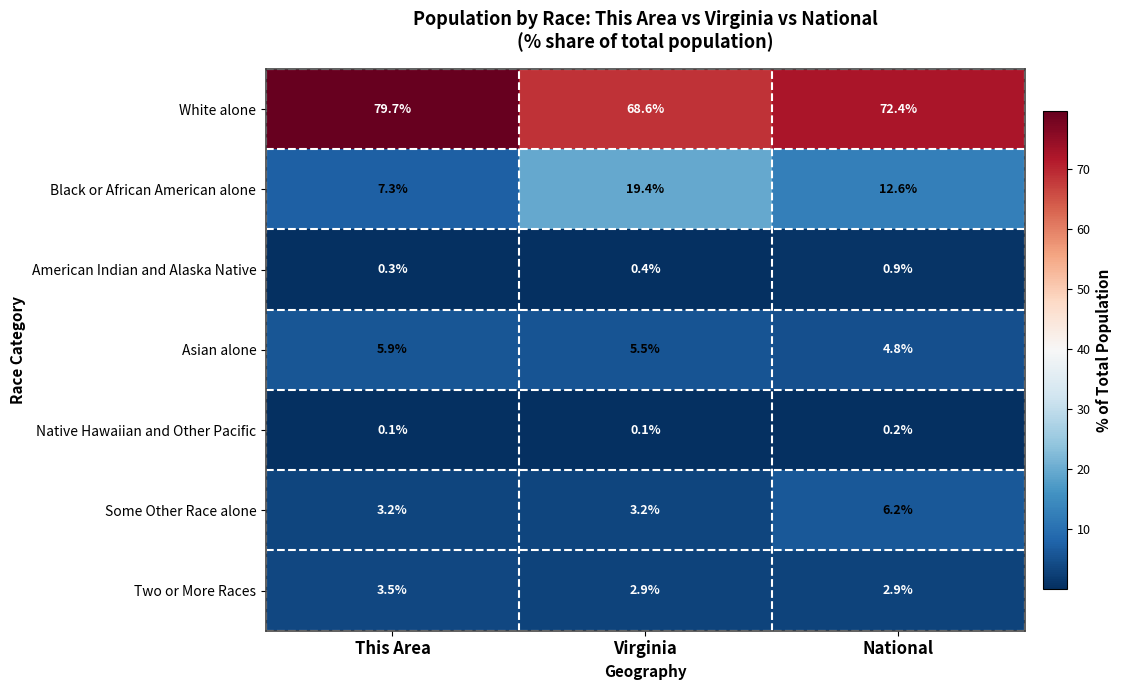

True or false: Asian alone has a value of 4.8 at National.

True